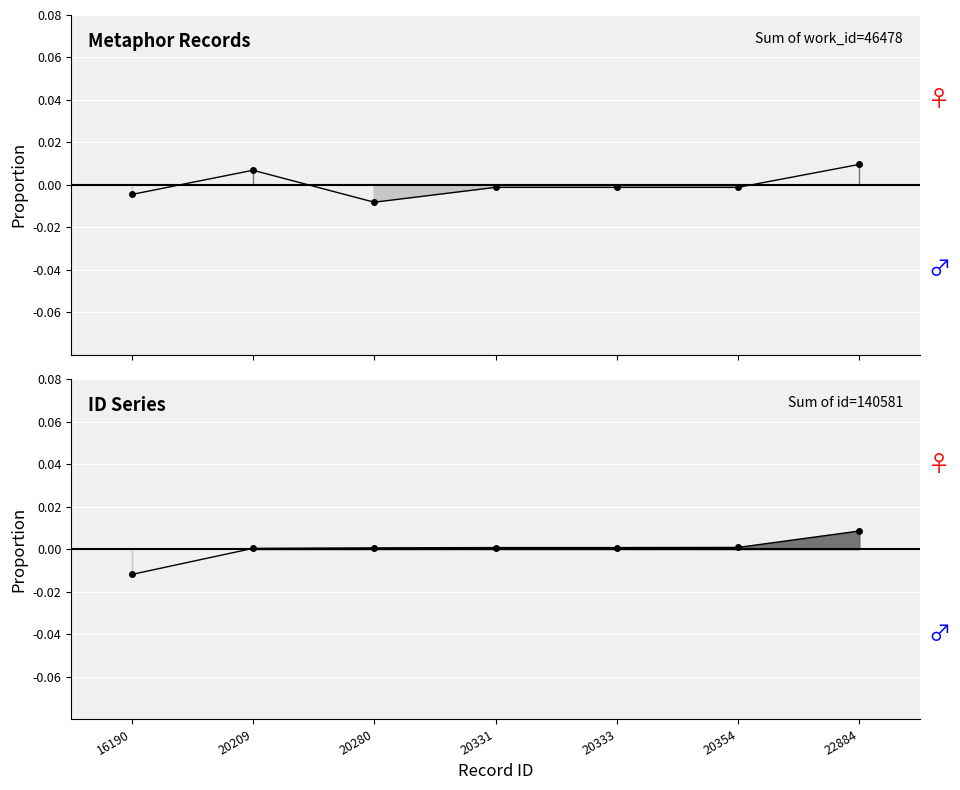

The value of work_id at 20333 is -0.0. True or false?

False